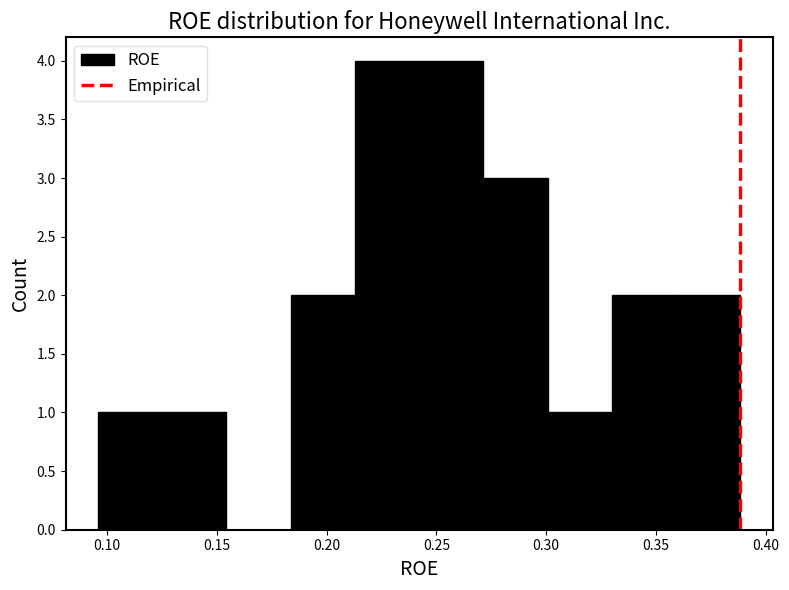

Reading left to right, list every bar in this chart as the range it spans on the x-axis followed by its height. Neither the bar edges nor the heights are printed on the chart, so give them approximately, as read against the axes.

0.095 to 0.125: 1
0.125 to 0.155: 1
0.155 to 0.185: 0
0.185 to 0.215: 2
0.215 to 0.240: 4
0.240 to 0.270: 4
0.270 to 0.300: 3
0.300 to 0.330: 1
0.330 to 0.360: 2
0.360 to 0.390: 2